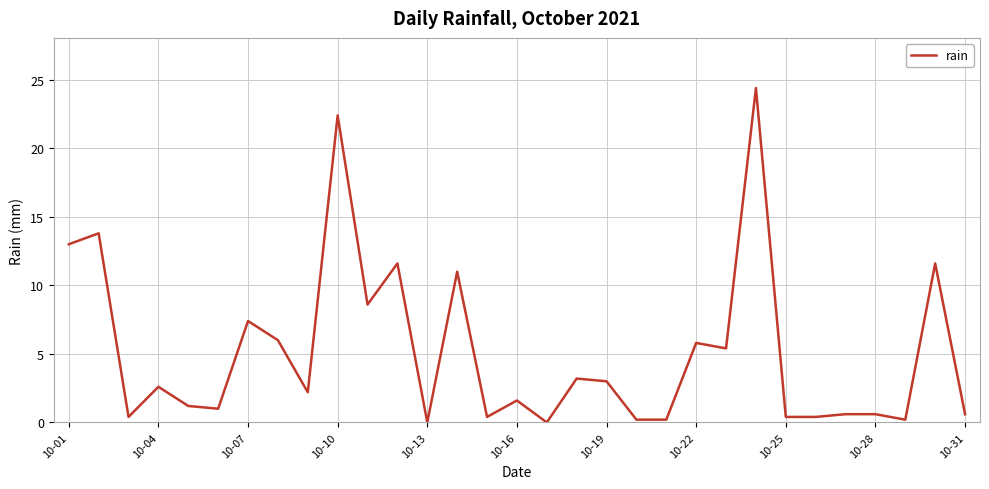

Is this an area chart (filled region under the line)?

No